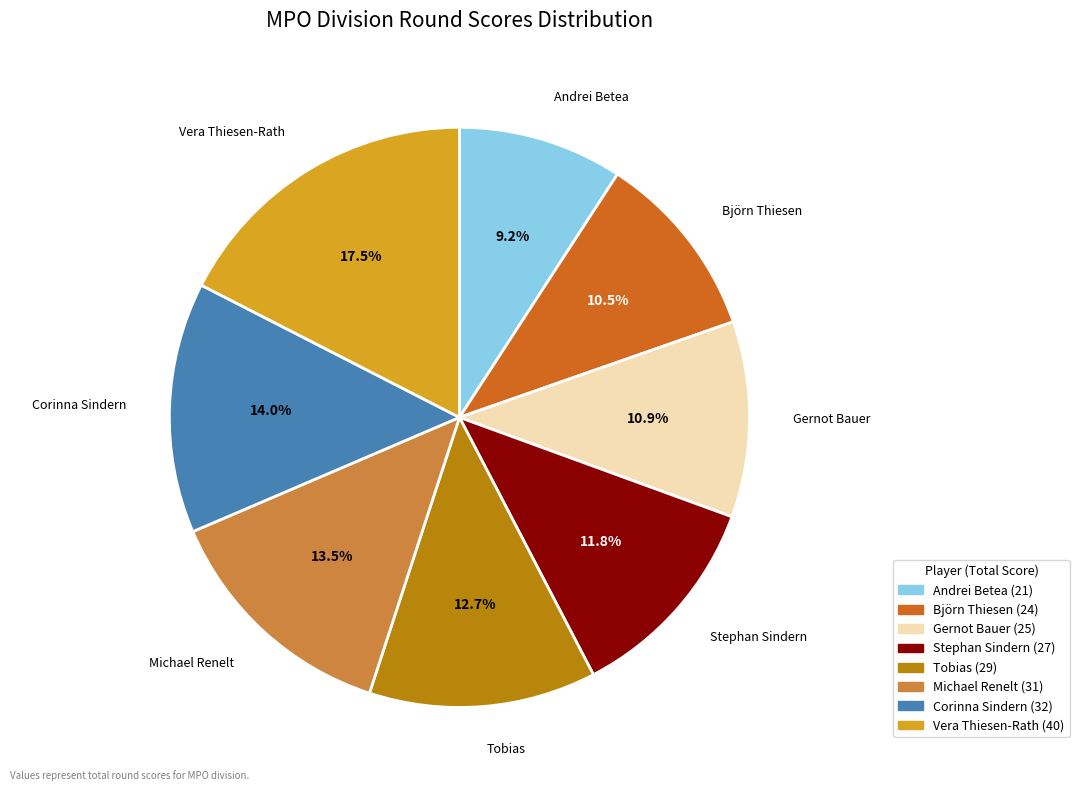

Which category has the smallest portion of the pie?

Andrei Betea